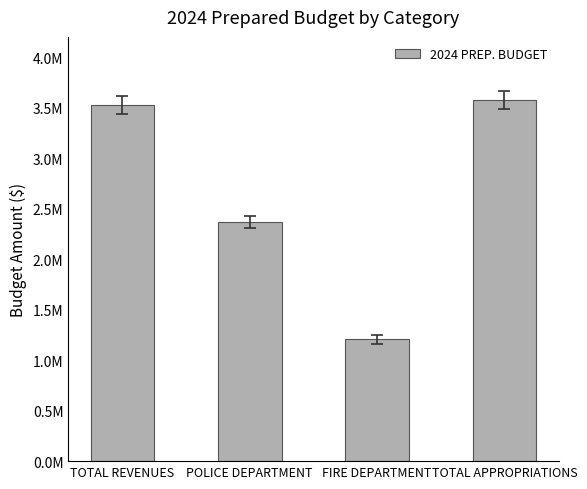

Which has a higher value, TOTAL APPROPRIATIONS or TOTAL REVENUES?

TOTAL APPROPRIATIONS